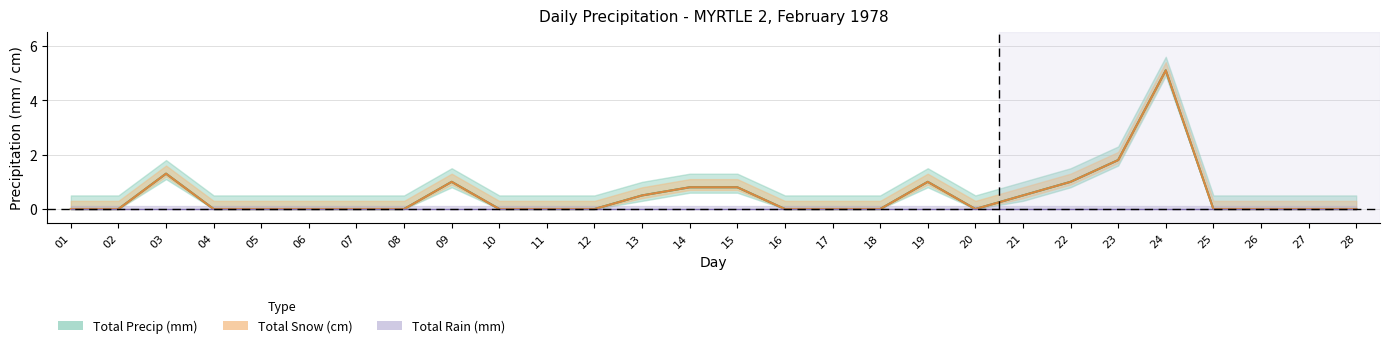

The Total Precip (mm) series shows 0.0 at 20. True or false?

True